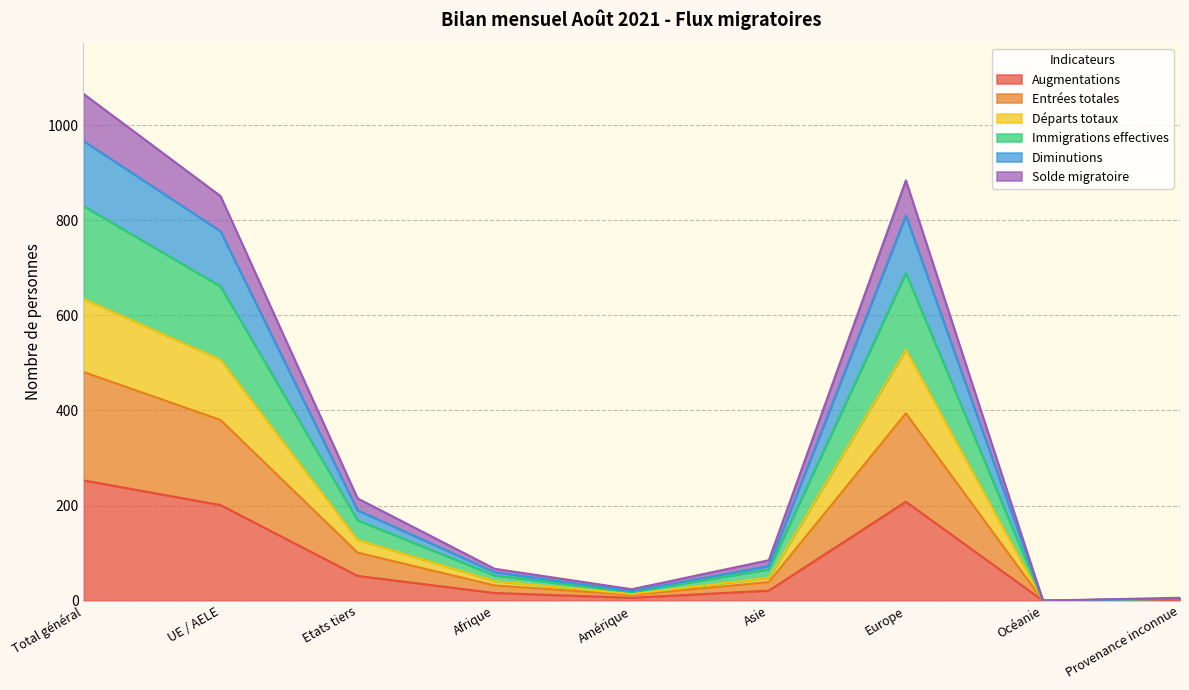

Is the value of Solde migratoire at Europe greater than the value of Départs totaux at Afrique?

Yes